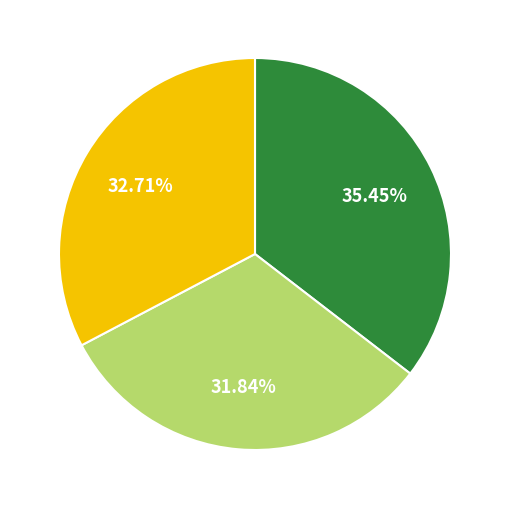

Does any single category account for the majority?

No